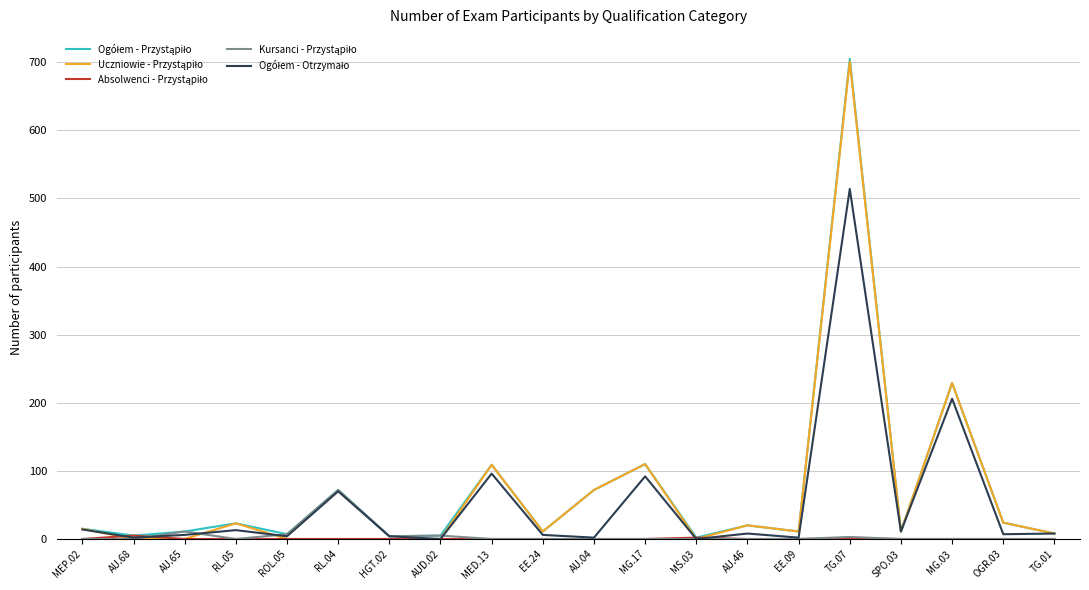

Which category has the highest value across all series?

TG.07